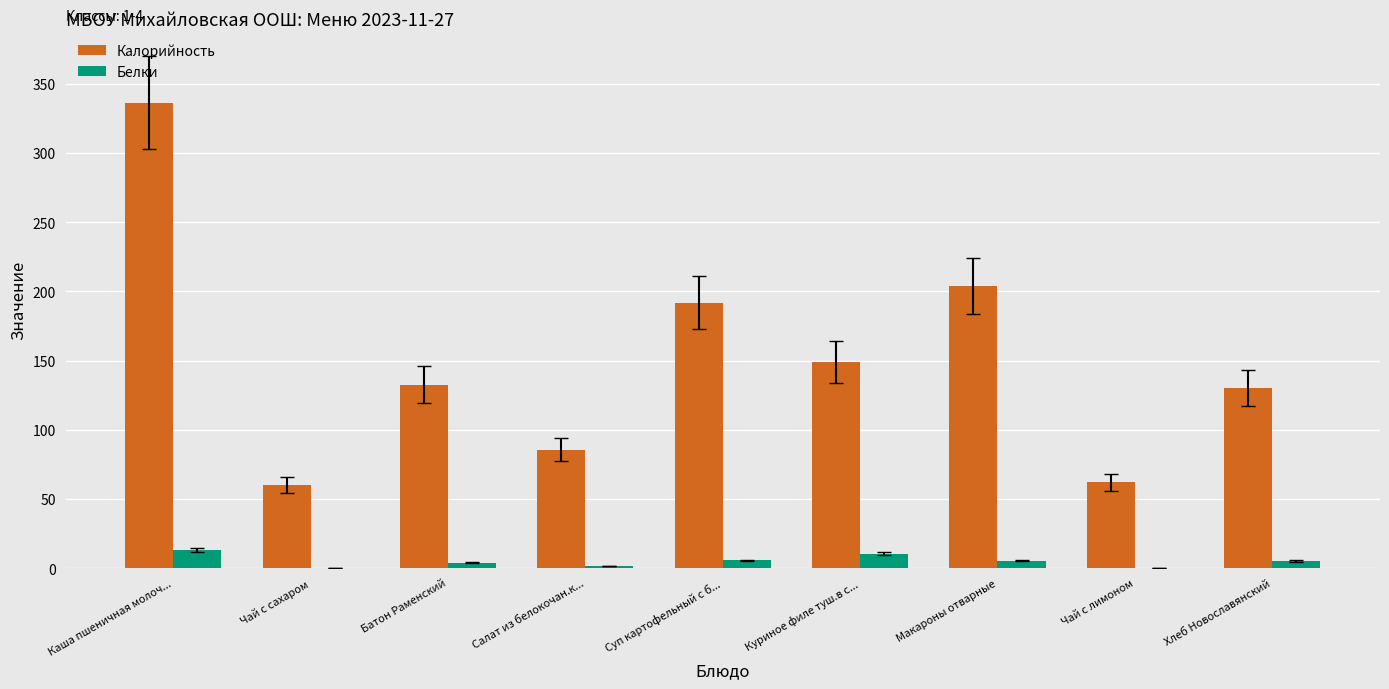

The value of Белки at Макароны отварные is 5.5. True or false?

True